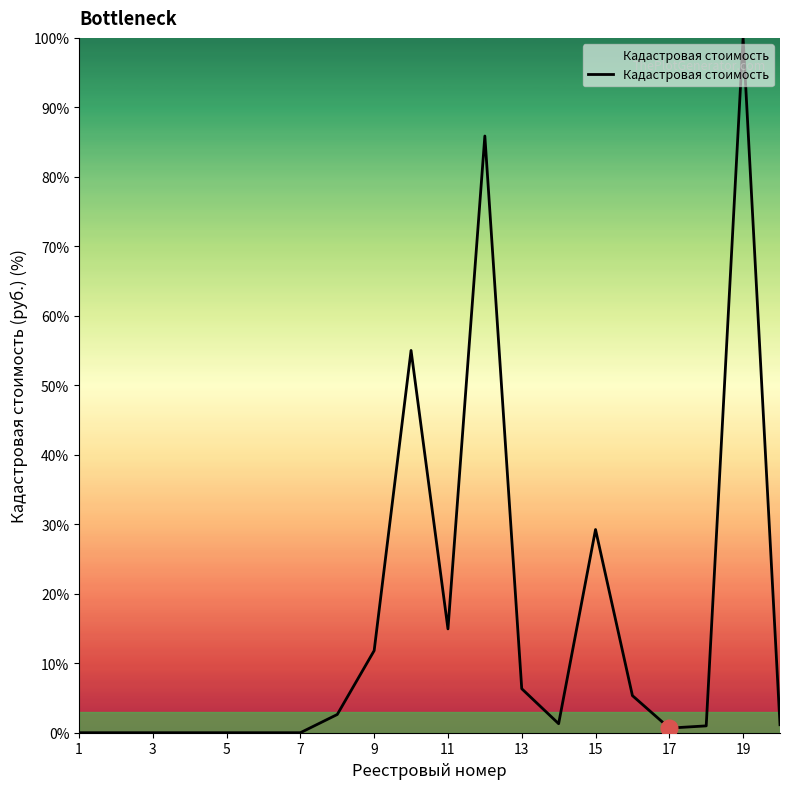

What is the difference between the maximum and minimum values?

100.0